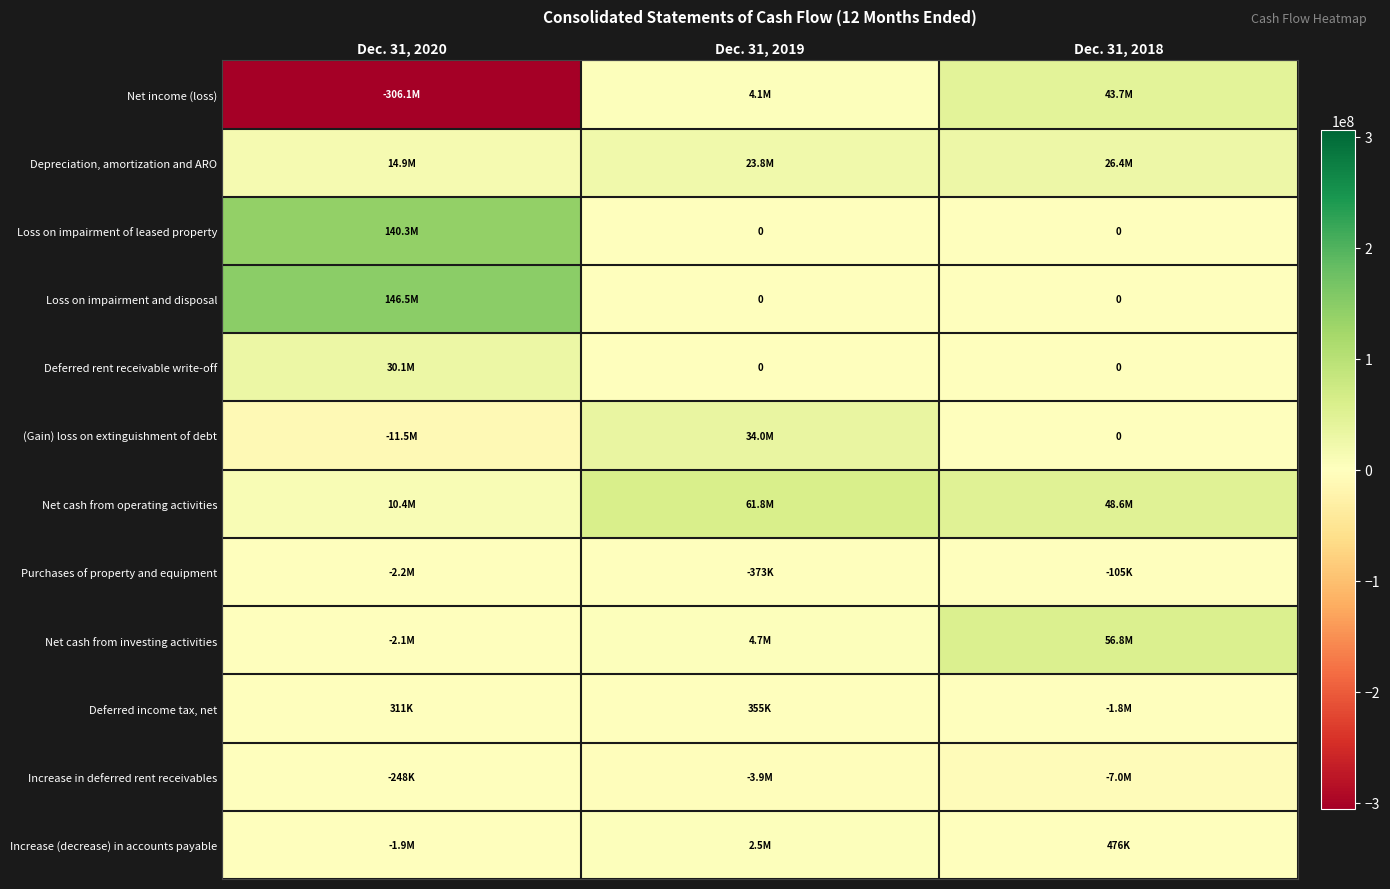

How many positive values does the Deferred rent receivable write-off series have?

1